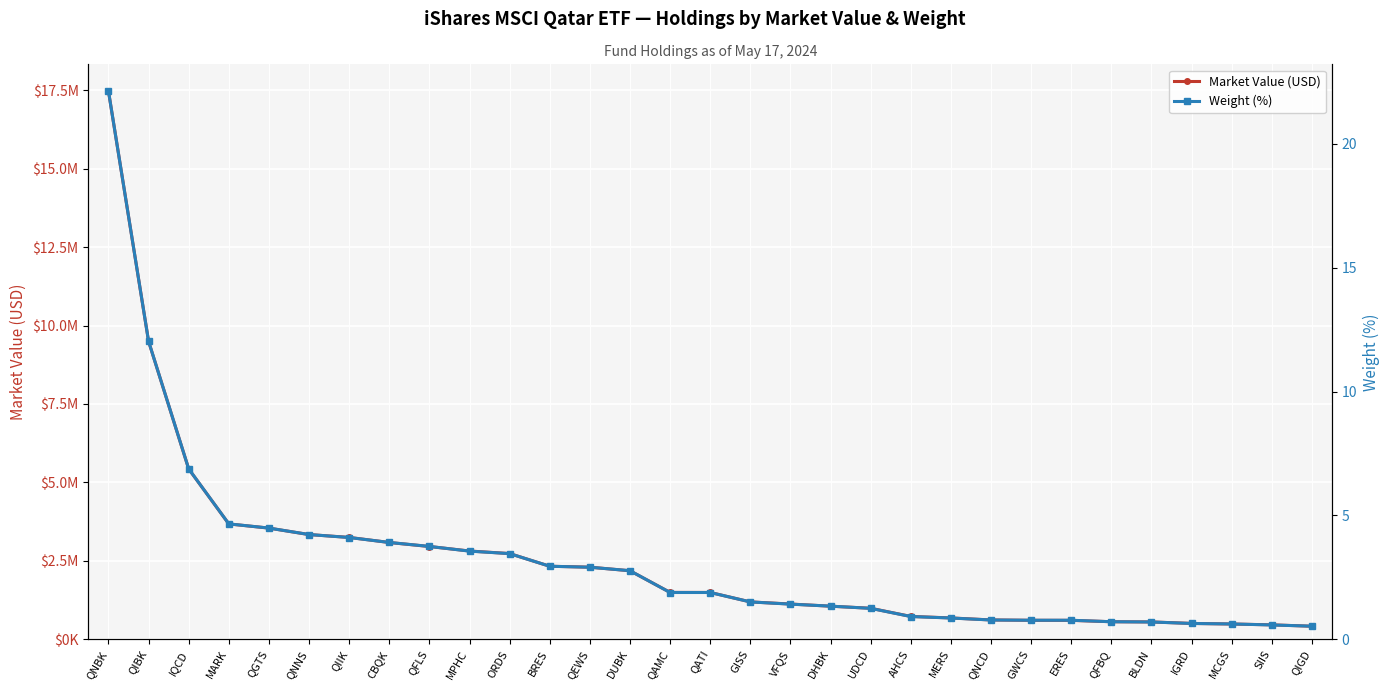

What is the greatest value displayed?

17472058.9